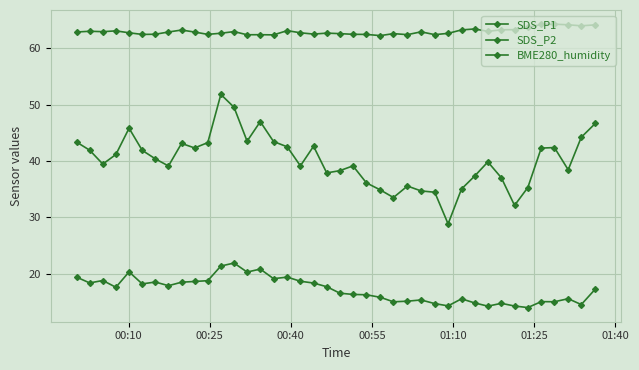

How many lines are shown in the chart?

3